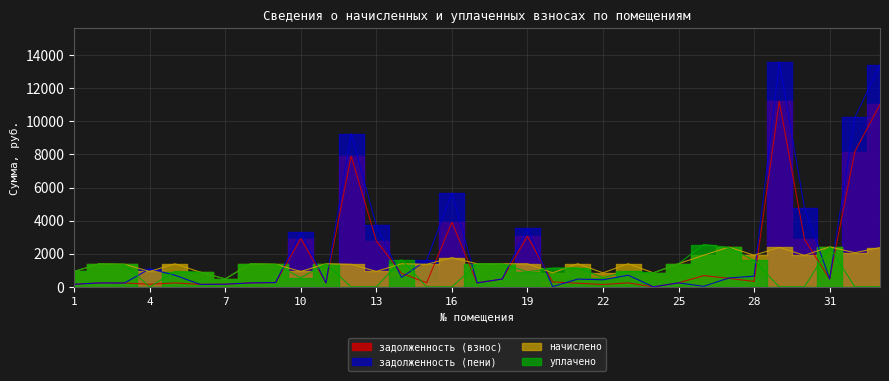

How many categories are shown in the chart?

33